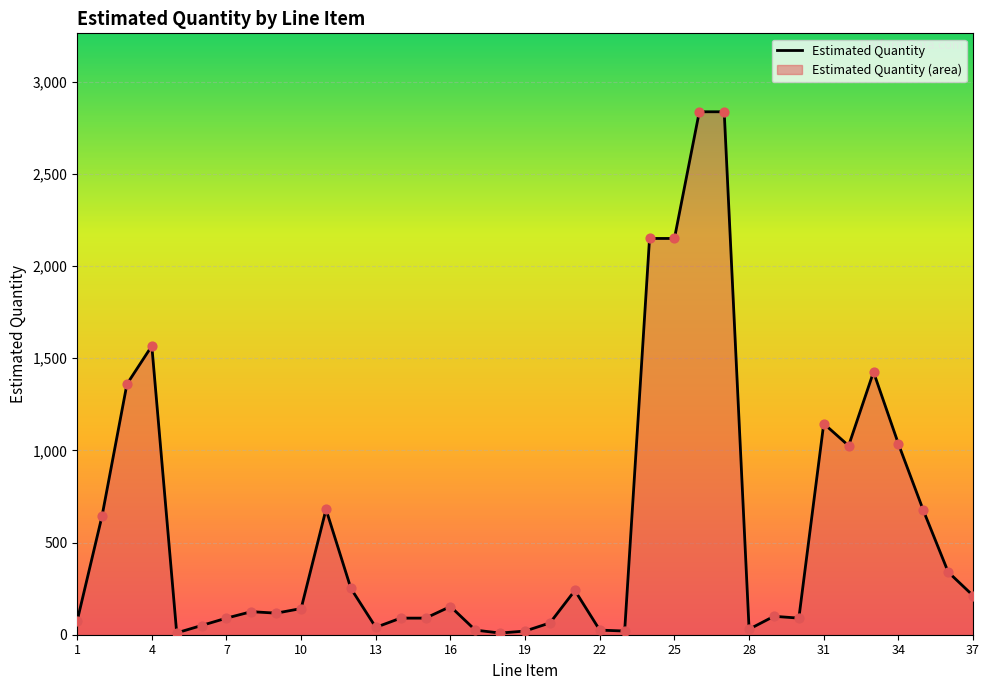

Between 26 and 35, which is larger?

26